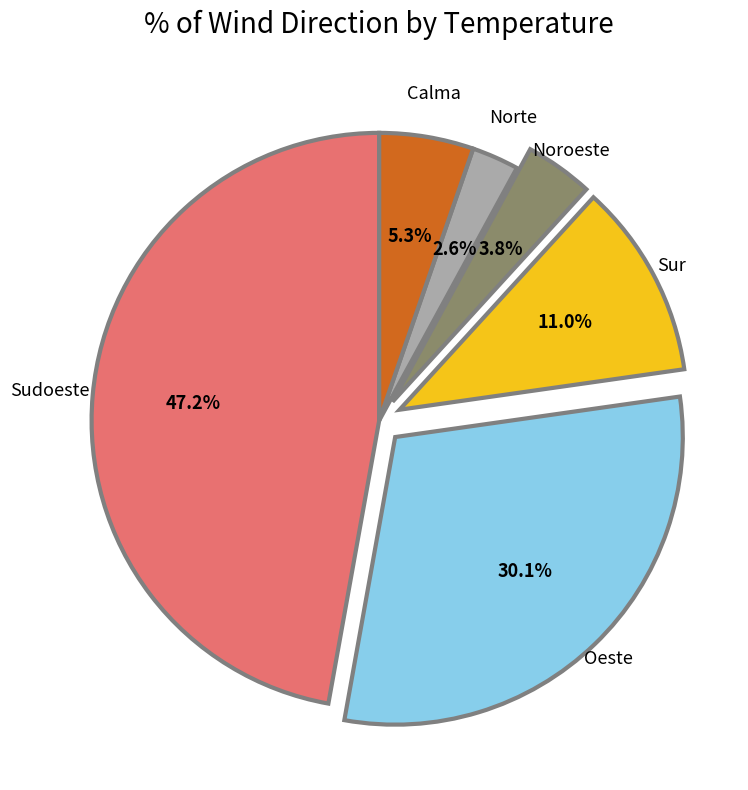

Is there any slice that represents more than half of the pie?

No